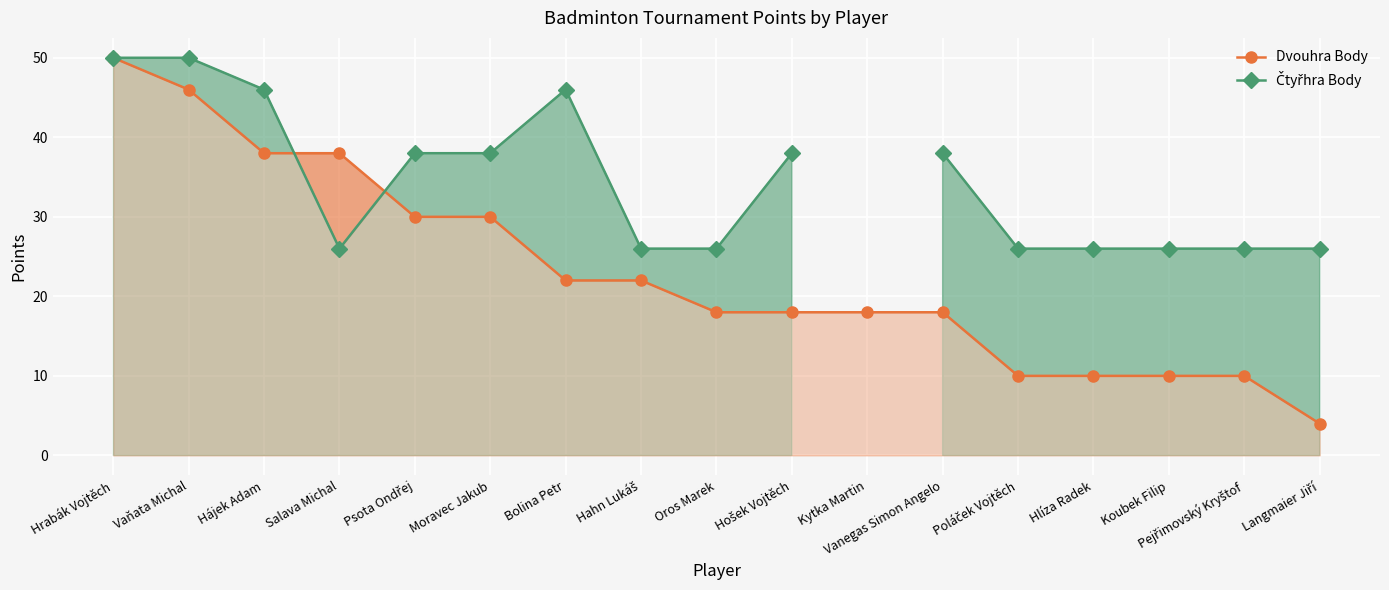

How many values in the Dvouhra Body series are below 18?

5